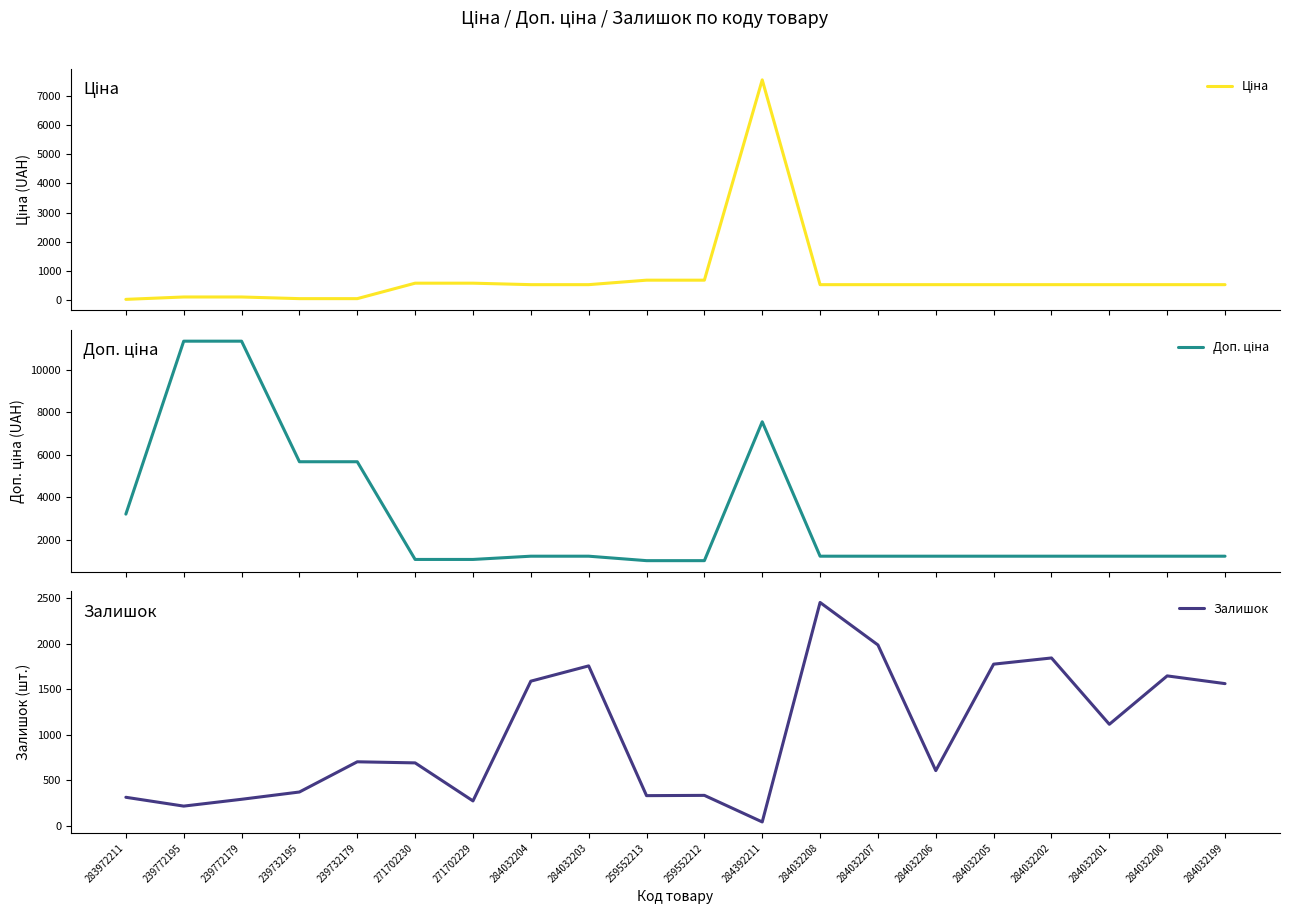

At which category is the sum across all series the highest?

284392211